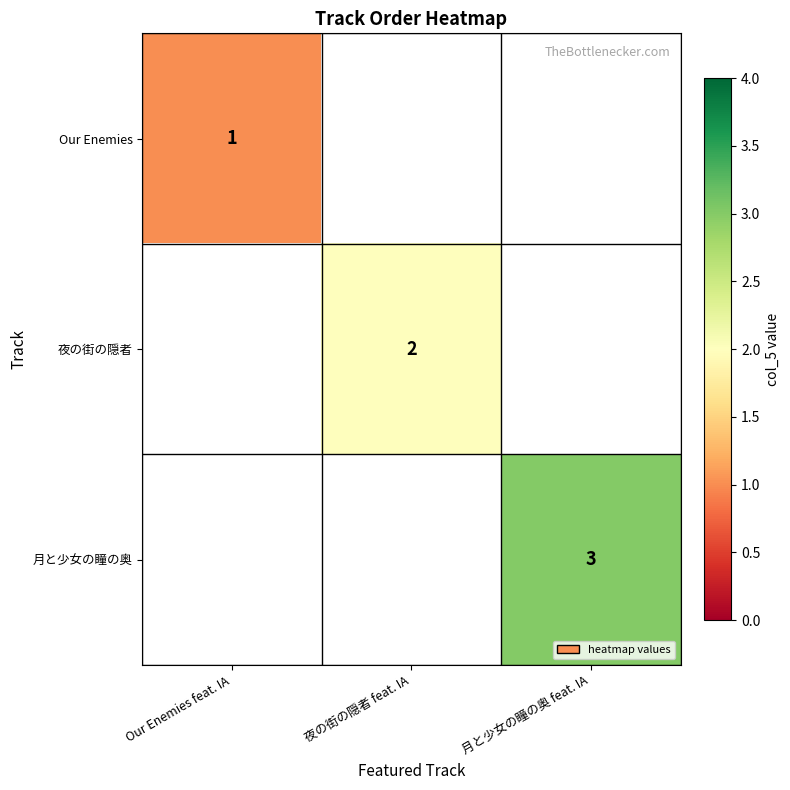

Is it true that 夜の街の隠者 equals 2 at 夜の街の隠者 feat. IA?

True